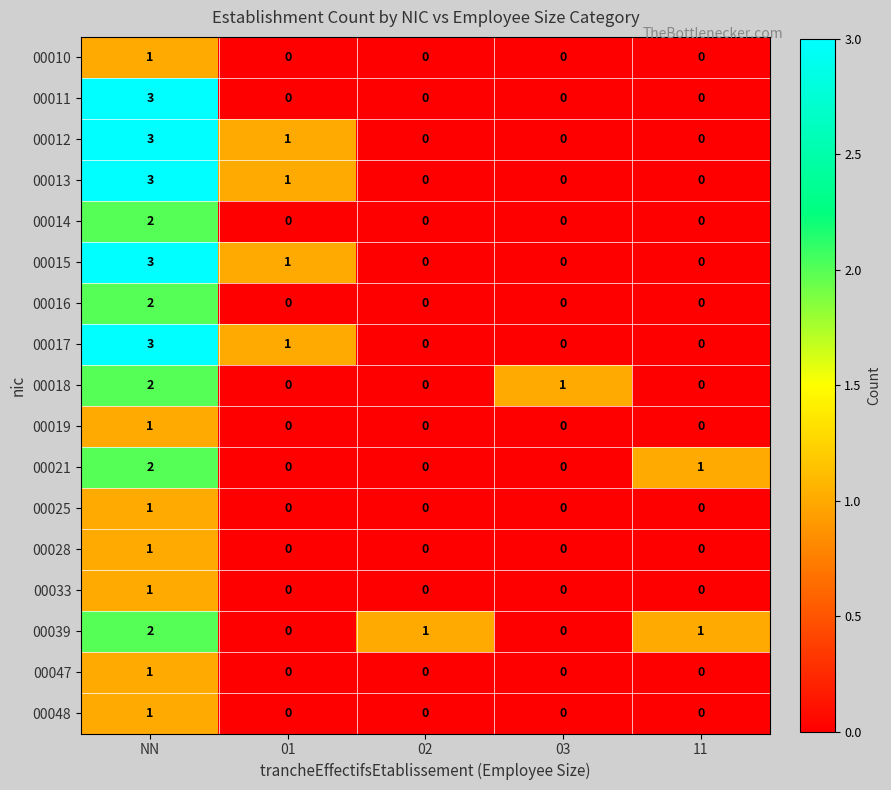

What is the difference between the maximum and minimum values in the 00015 series?

3